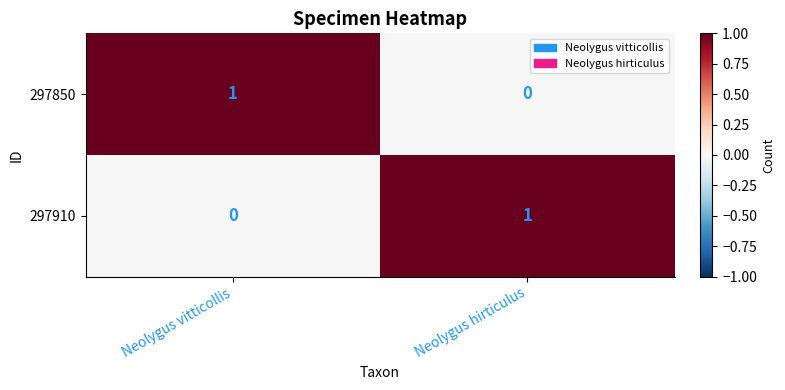

The value of 297850 at Neolygus hirticulus is 0. True or false?

True